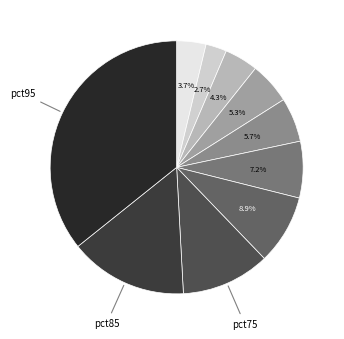

Does any single category account for the majority?

No